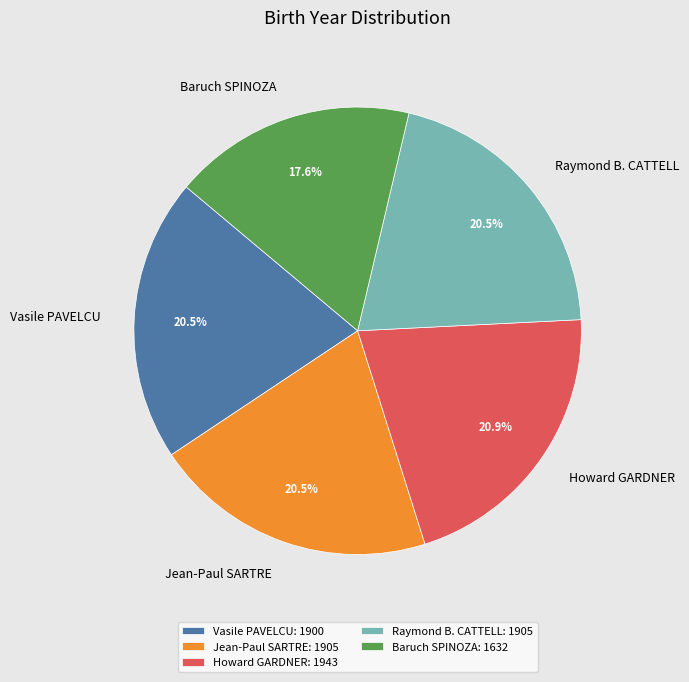

Is there a majority slice in this chart?

No